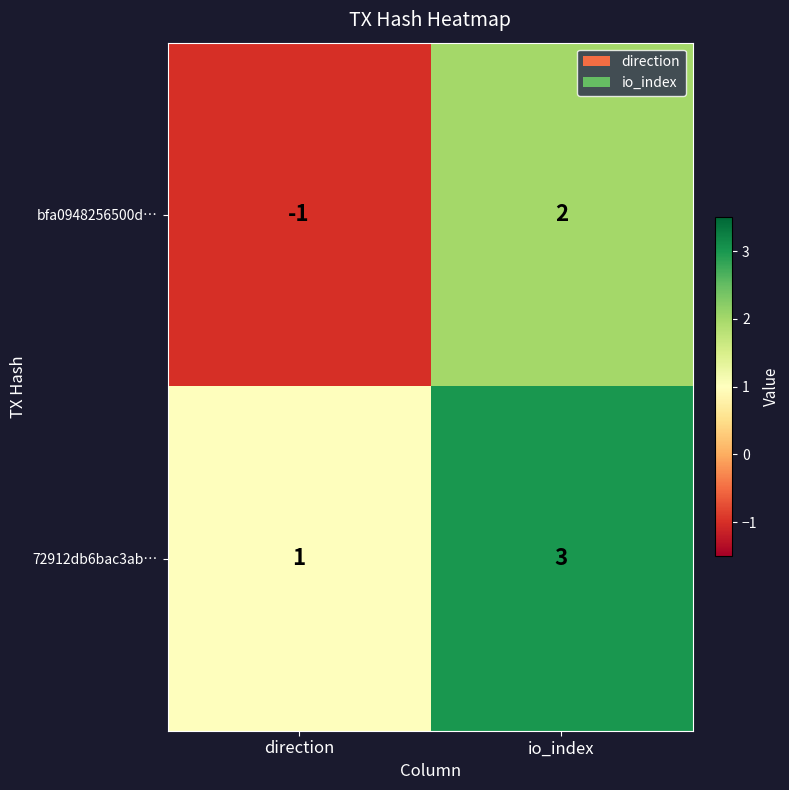

The bfa0948256500d… series shows 1 at io_index. True or false?

False